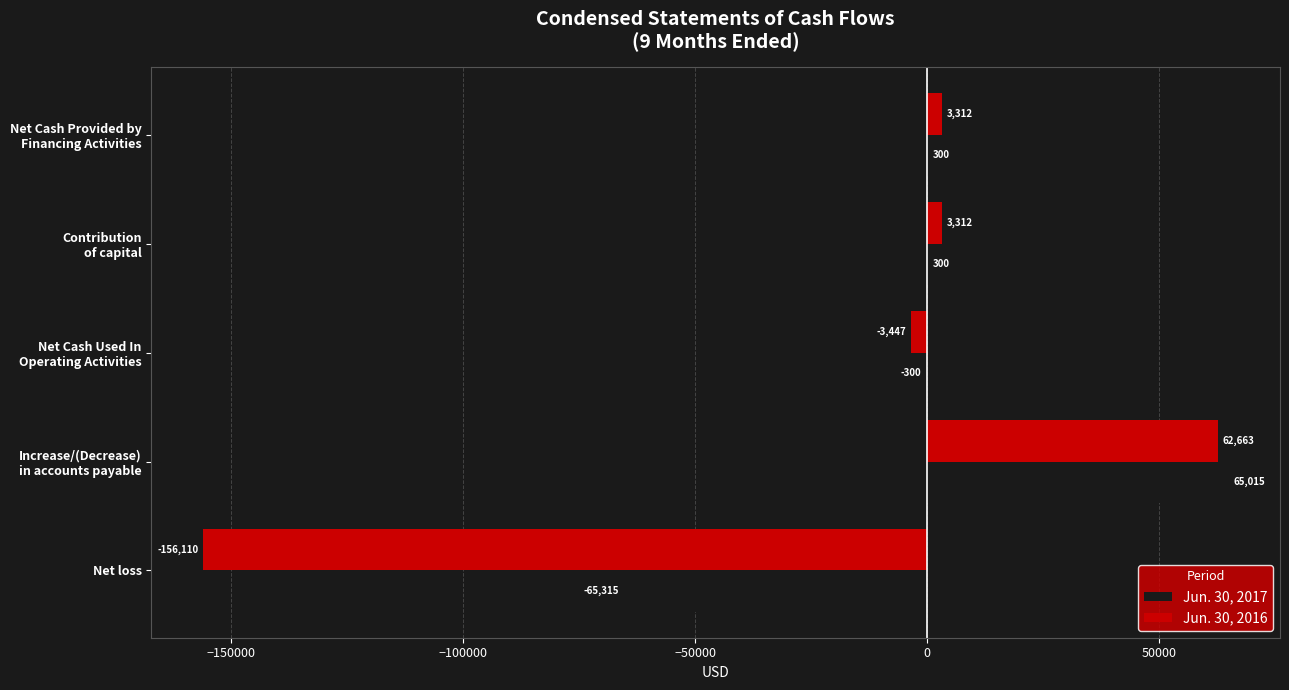

What is the highest value of the Jun. 30, 2017 series?

65015